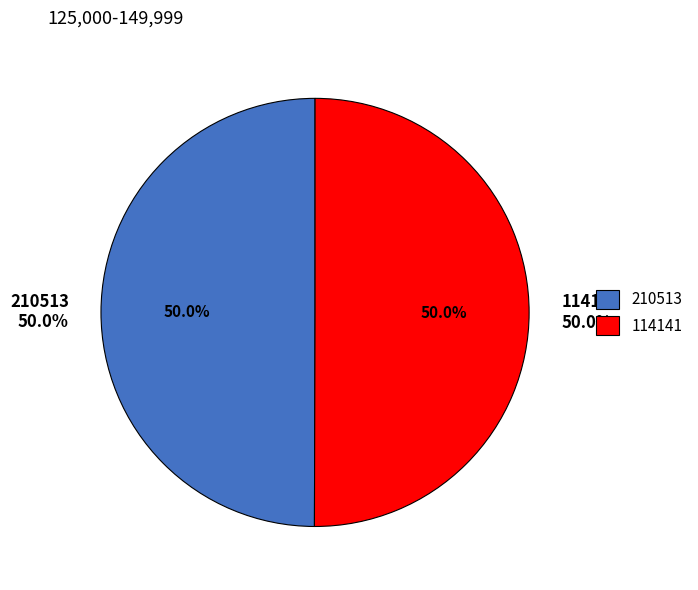

What is the ratio of the value at 210513 to the value at 114141?

1.0